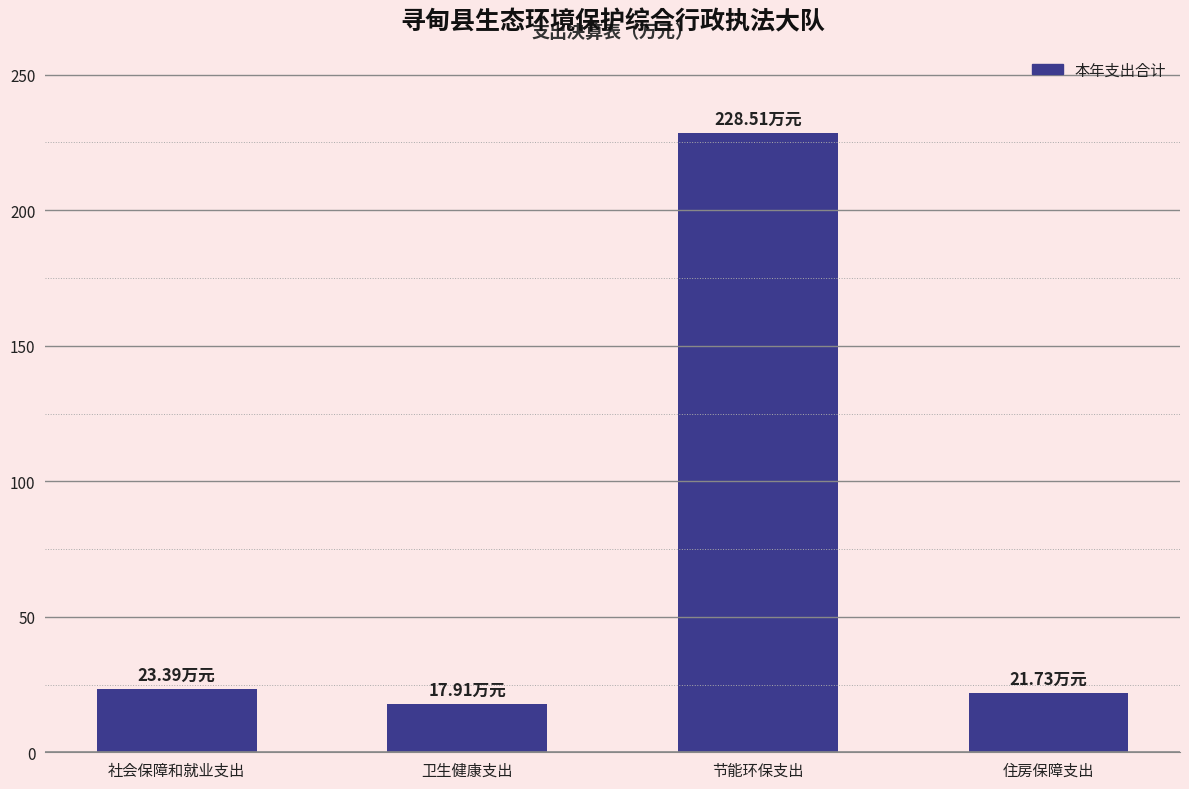

Which label corresponds to the largest value in the chart?

节能环保支出